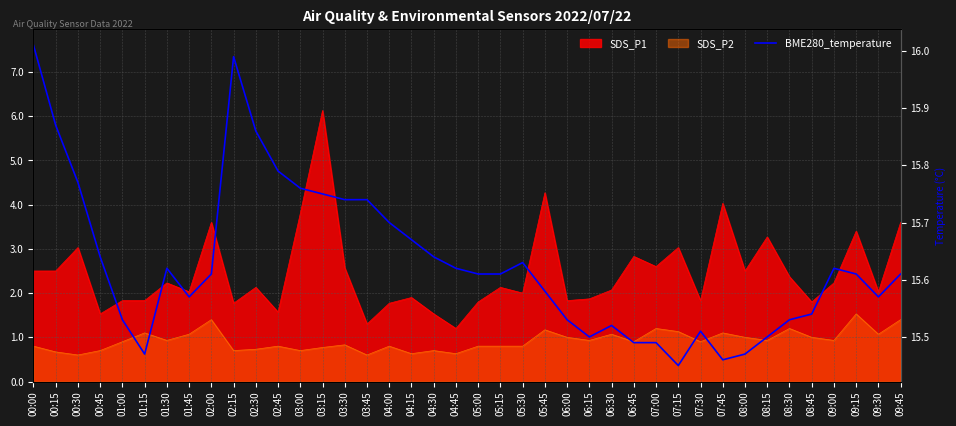

What position from the right is 00:15?

39